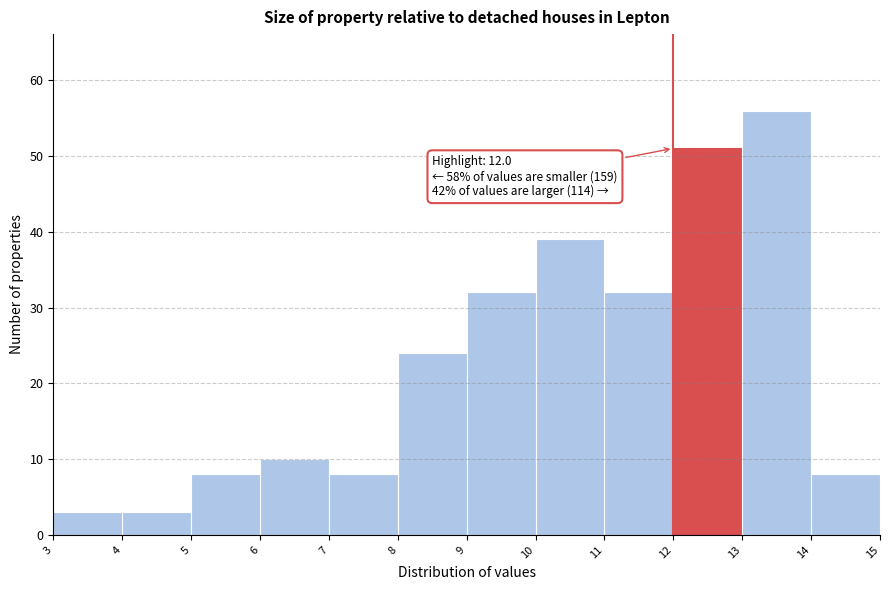

Which range on the x-axis has the tallest bar?

13 to 14